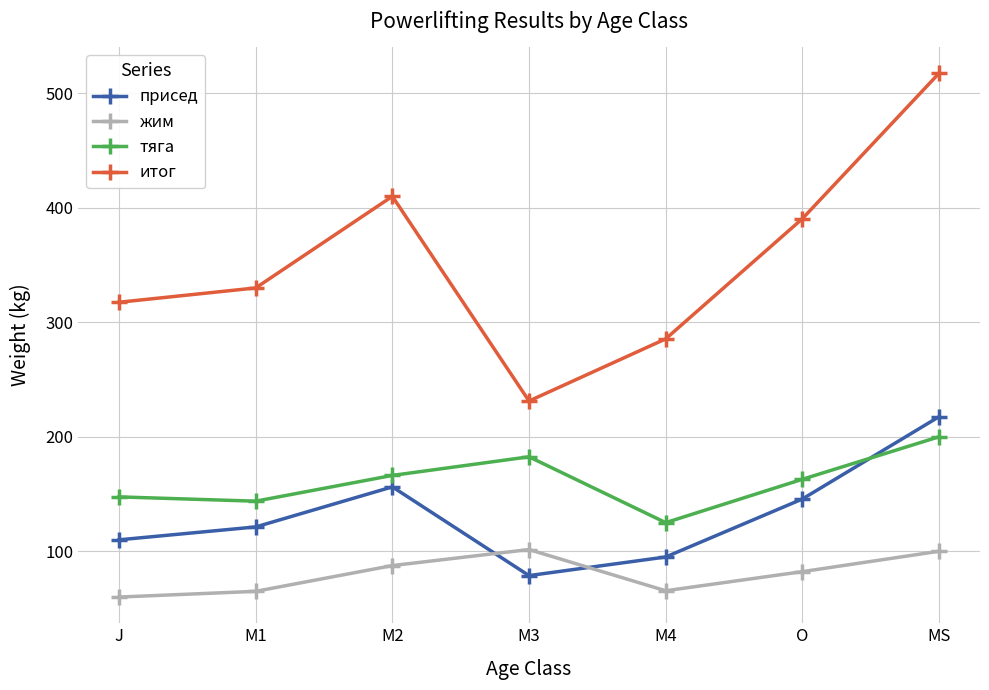

Rank the categories by присед value from highest to lowest.

MS, M2, O, M1, J, M4, M3